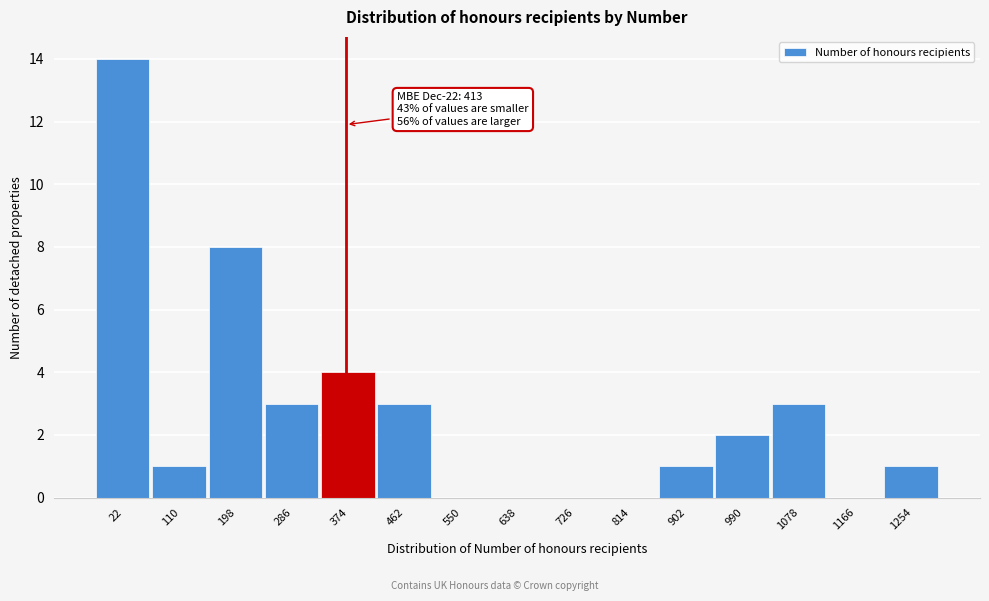

Reading right to left, what are all the values shown in this chart?

1254=1	1166=0	1078=3	990=2	902=1	814=0	726=0	638=0	550=0	462=3	374=4	286=3	198=8	110=1	22=14